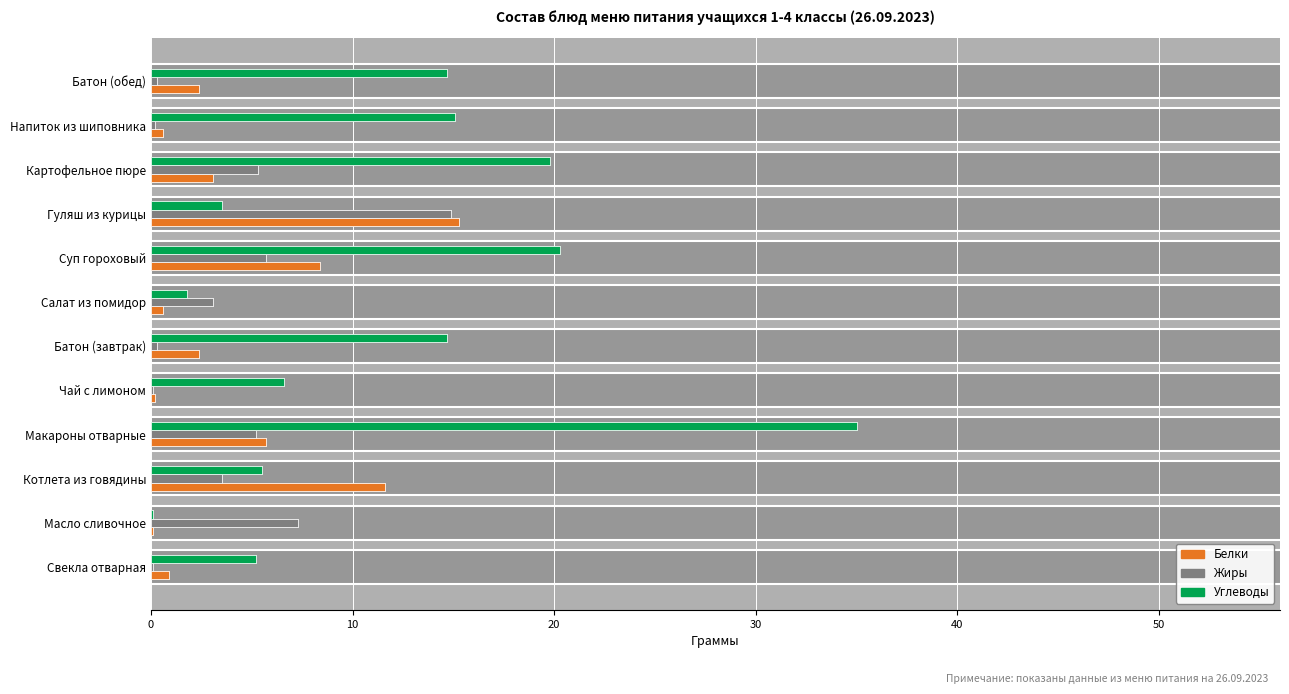

What is the lowest value of the Жиры series?

0.1